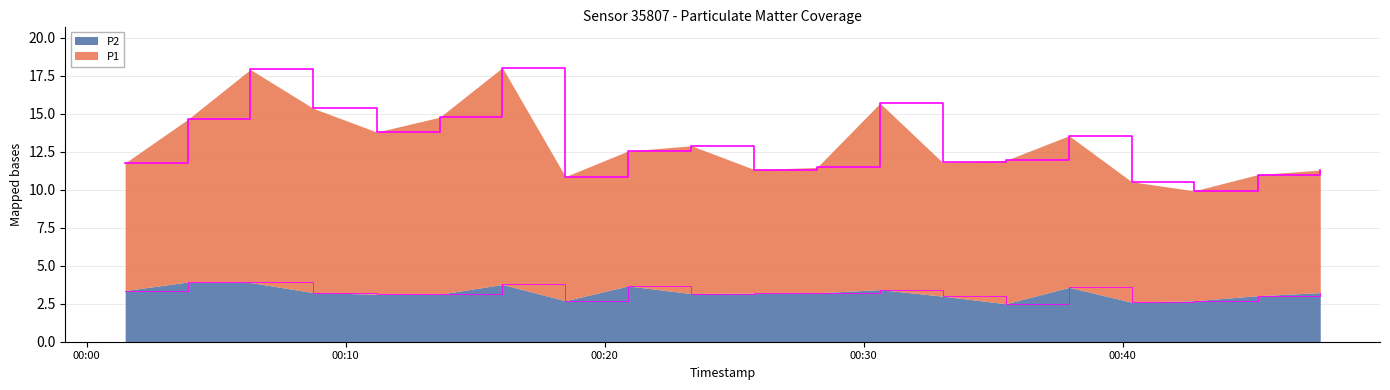

What are all the series names shown in the legend?

P2, P1